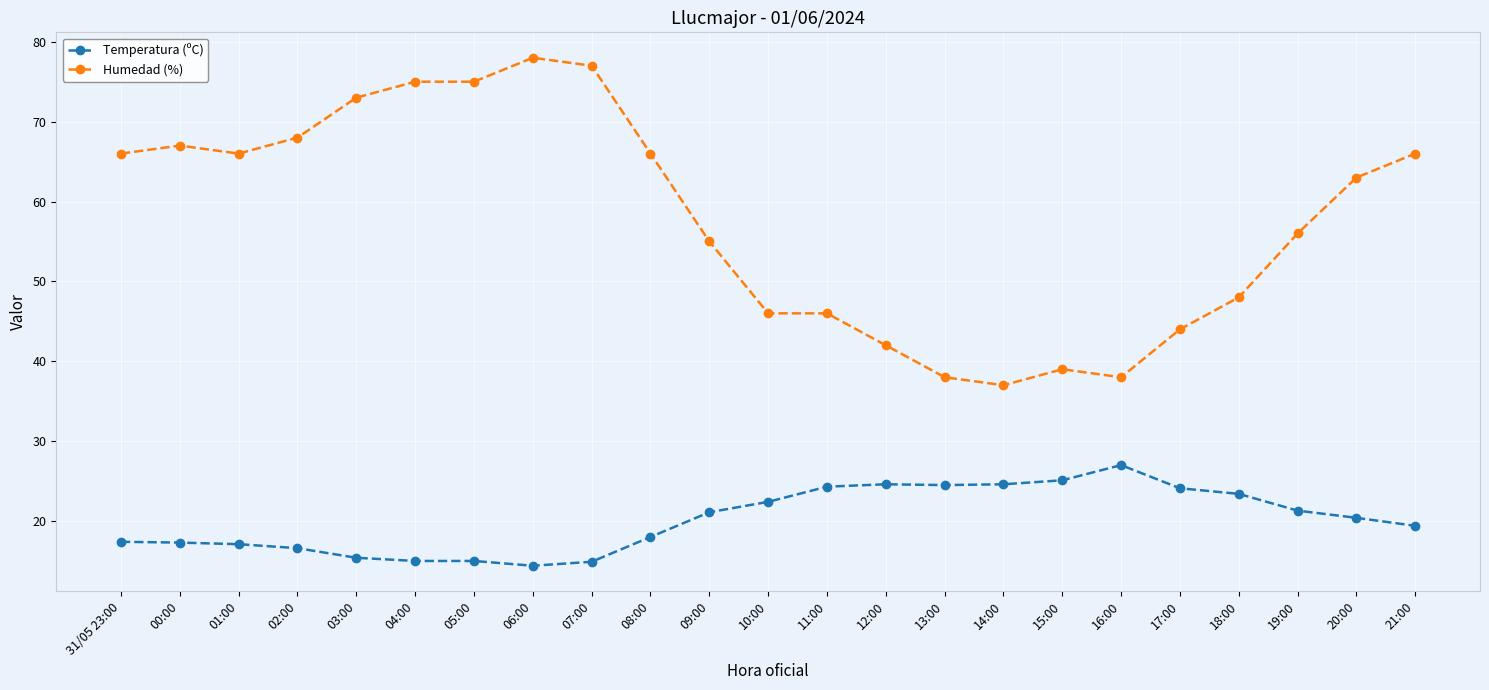

What is the maximum value for Humedad (%)?

78.0